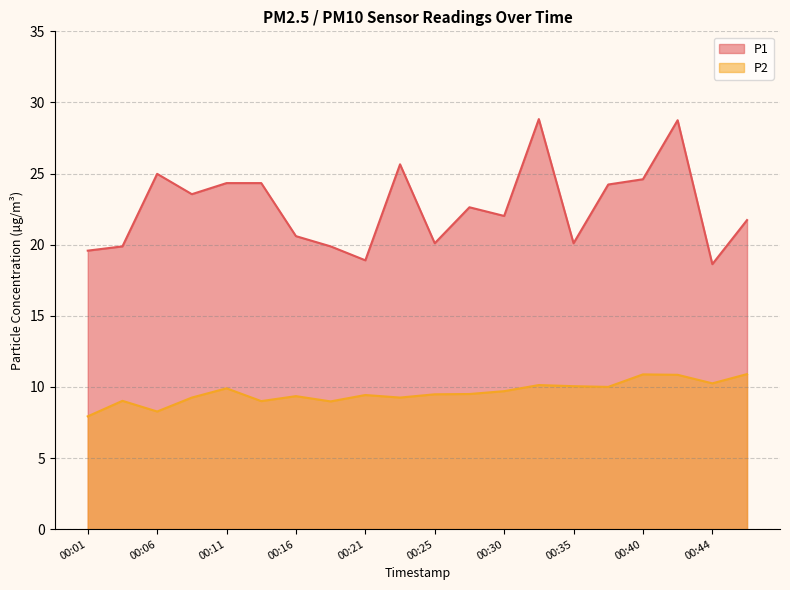

Reading left to right, extract all data points from this chart.

P1: 00:01=19.6	00:04=19.9	00:06=25.0	00:09=23.6	00:11=24.3	00:13=24.3	00:16=20.6	00:18=19.9	00:21=18.9	00:23=25.6	00:25=20.1	00:28=22.6	00:30=22.0	00:33=28.8	00:35=20.1	00:37=24.2	00:40=24.6	00:42=28.8	00:44=18.6	00:47=21.7
P2: 00:01=7.9	00:04=9.0	00:06=8.3	00:09=9.2	00:11=9.9	00:13=9.0	00:16=9.3	00:18=9.0	00:21=9.4	00:23=9.2	00:25=9.5	00:28=9.5	00:30=9.7	00:33=10.1	00:35=10.1	00:37=10.0	00:40=10.9	00:42=10.8	00:44=10.2	00:47=10.9